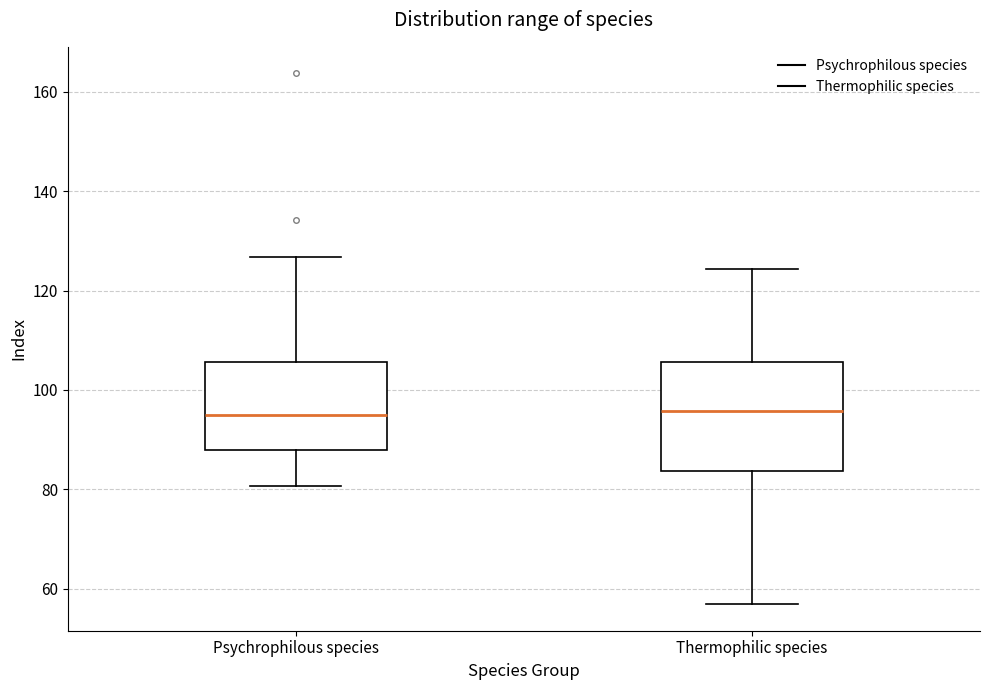

Comparing the boxes themselves (not the whiskers), which one is the tallest?

Thermophilic species